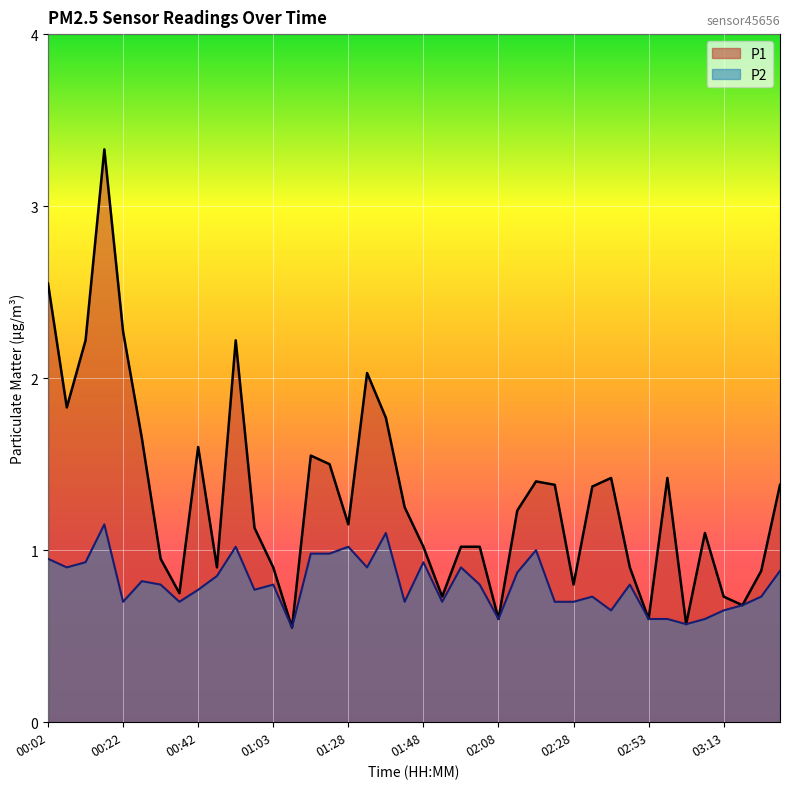

What is the sum of the P1 values at 03:18 and 02:33?

2.1